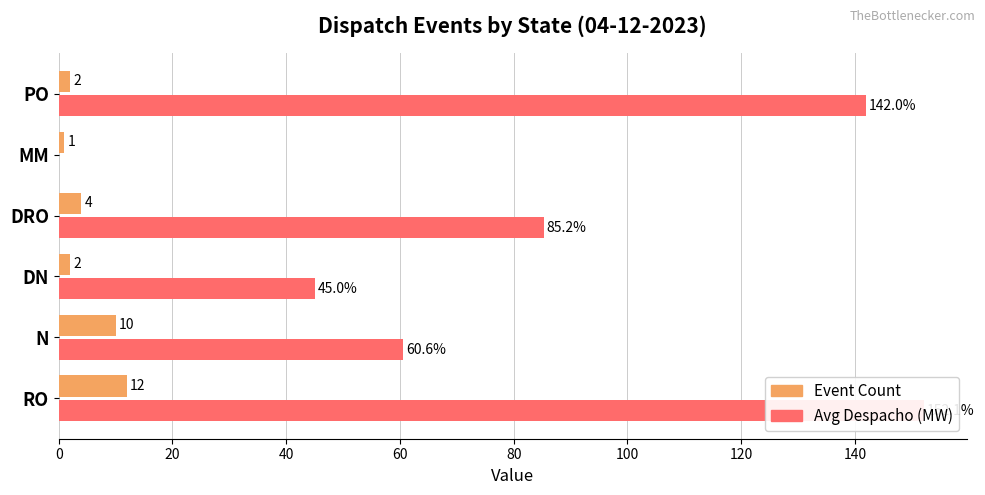

What are all the series names shown in the legend?

Event Count, Avg Despacho (MW)